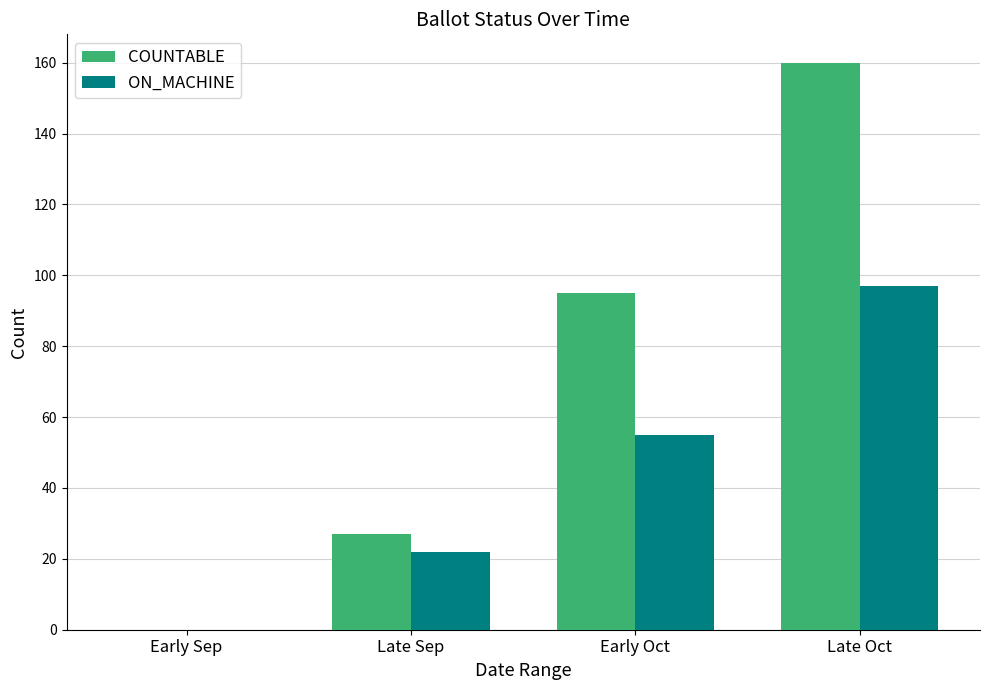

Reading left to right, list all the values displayed in this chart.

COUNTABLE: 0	27	95	160
ON_MACHINE: 0	22	55	97